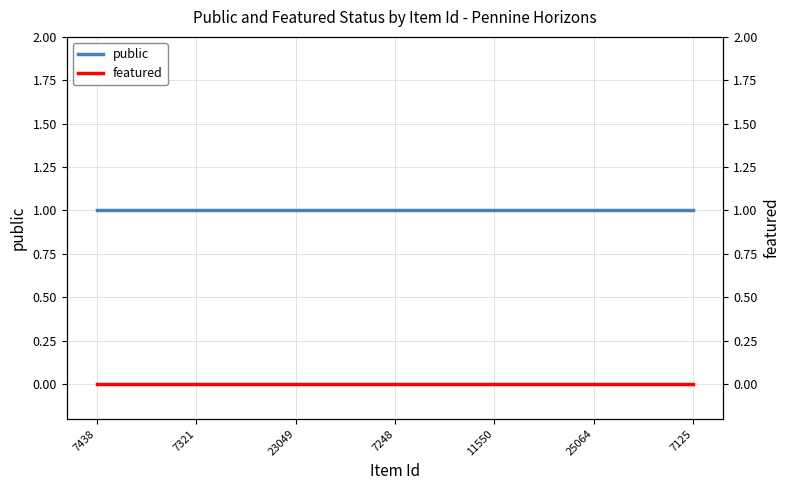

At how many categories does at least one series exceed 0?

7